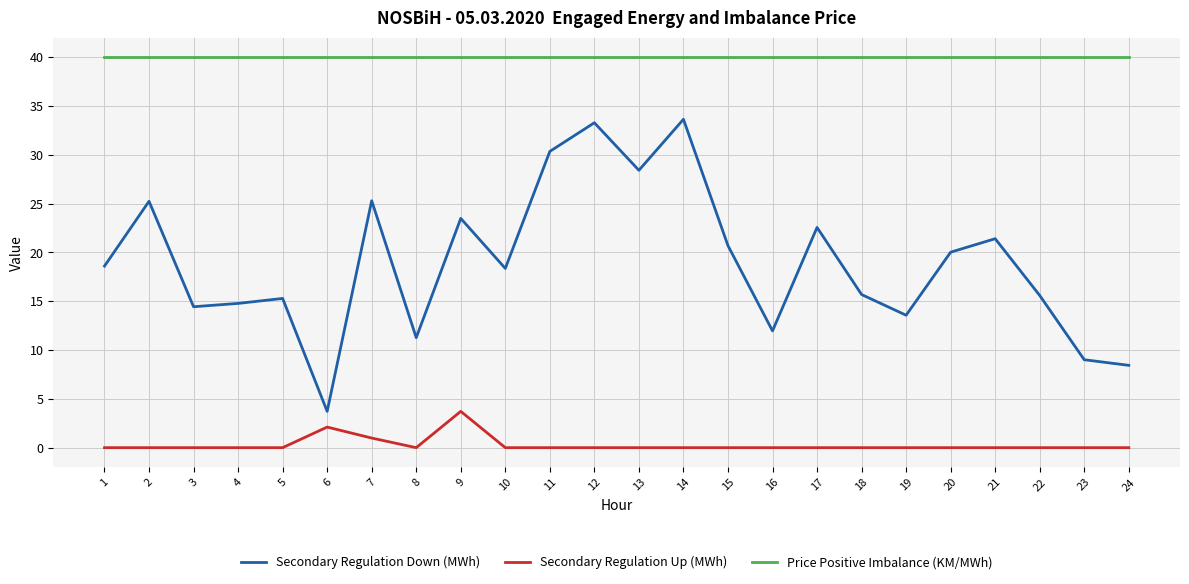

Is it true that Price Positive Imbalance (KM/MWh) equals 9.3 at 10?

False